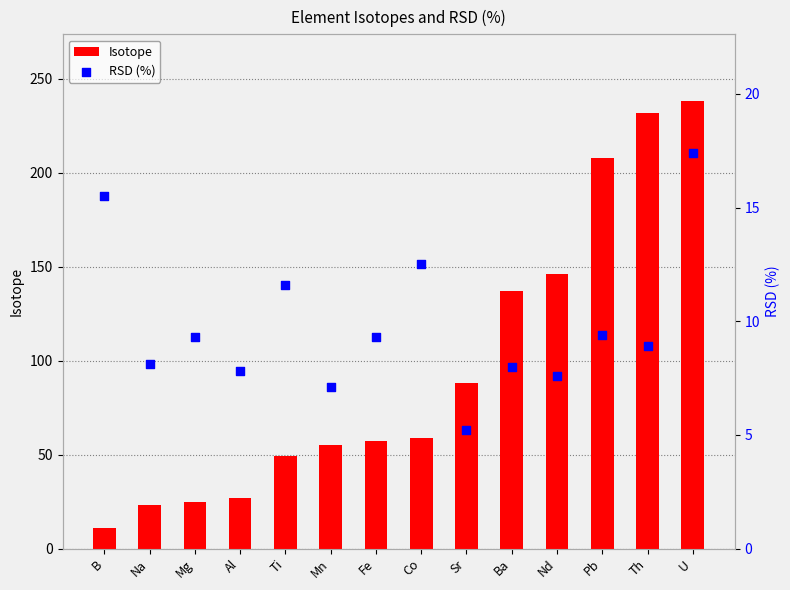

What is the total value across all series at Mg?

34.3